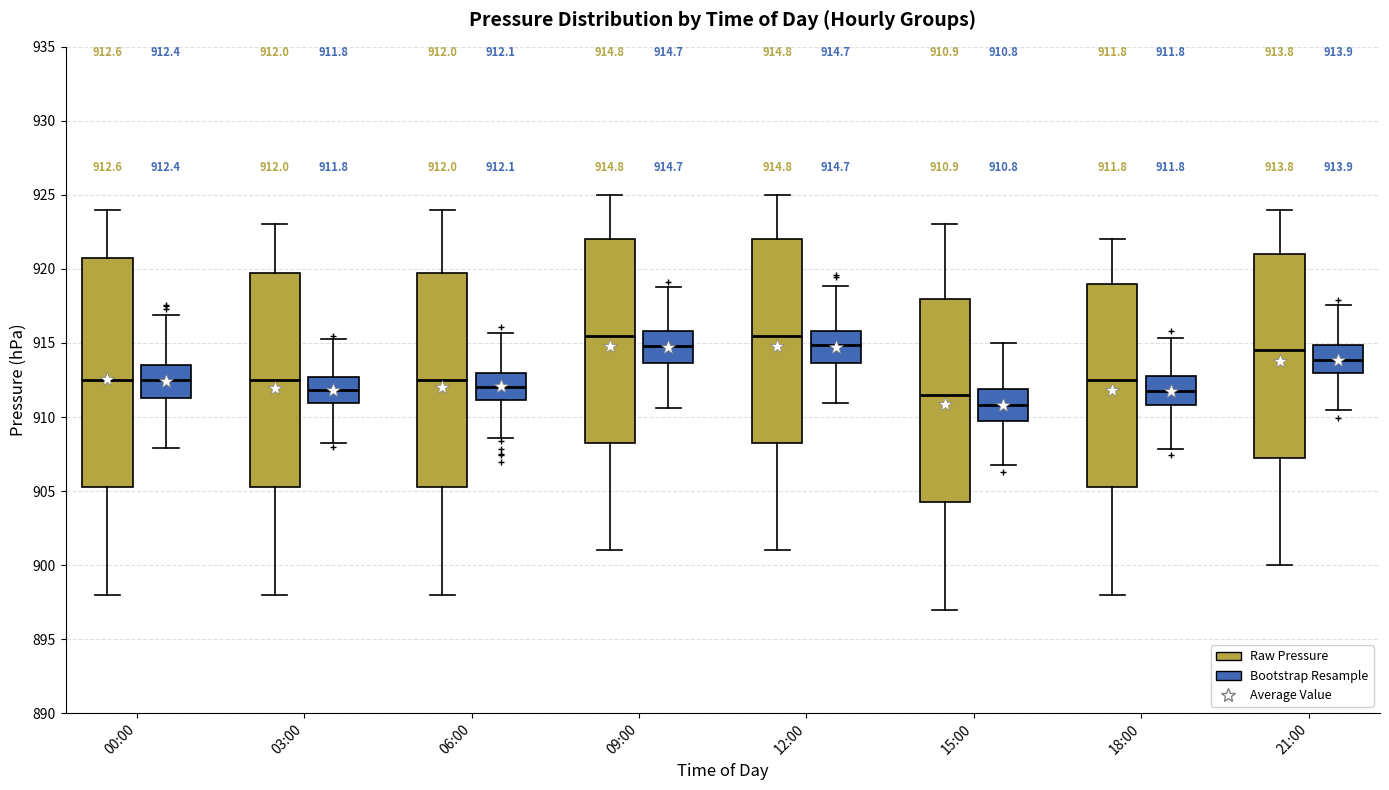

Which box is the tallest, from its lower edge to its upper edge?

00:00 (Raw Pressure)